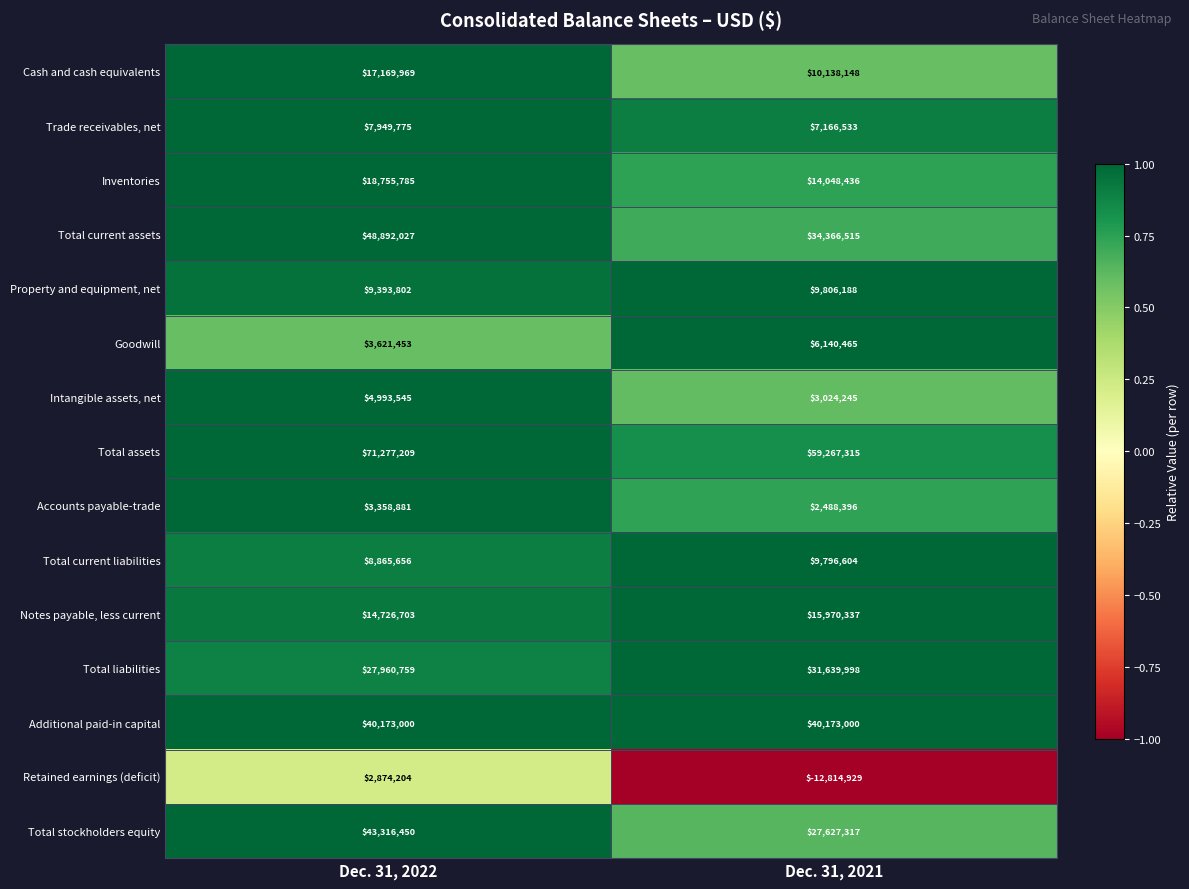

What is the spread (max minus min) of values at Dec. 31, 2022?

68403005